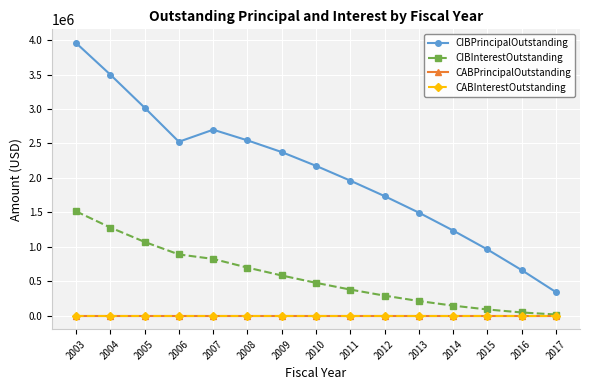

Reading left to right, extract all data points from this chart.

CIBPrincipalOutstanding: 3960000.0	3500000.0	3020000.0	2525000.0	2700000.0	2545000.0	2375000.0	2175000.0	1960000.0	1735000.0	1495000.0	1235000.0	960000.0	660000.0	340000.0
CIBInterestOutstanding: 1514057.5	1279067.5	1069852.5	887657.5	822825.0	696600.0	582075.0	475200.0	377325.0	289125.0	211050.0	143775.0	88200.0	45000.0	15300.0
CABPrincipalOutstanding: 0.0	0.0	0.0	0.0	0.0	0.0	0.0	0.0	0.0	0.0	0.0	0.0	0.0	0.0	0.0
CABInterestOutstanding: 0.0	0.0	0.0	0.0	0.0	0.0	0.0	0.0	0.0	0.0	0.0	0.0	0.0	0.0	0.0